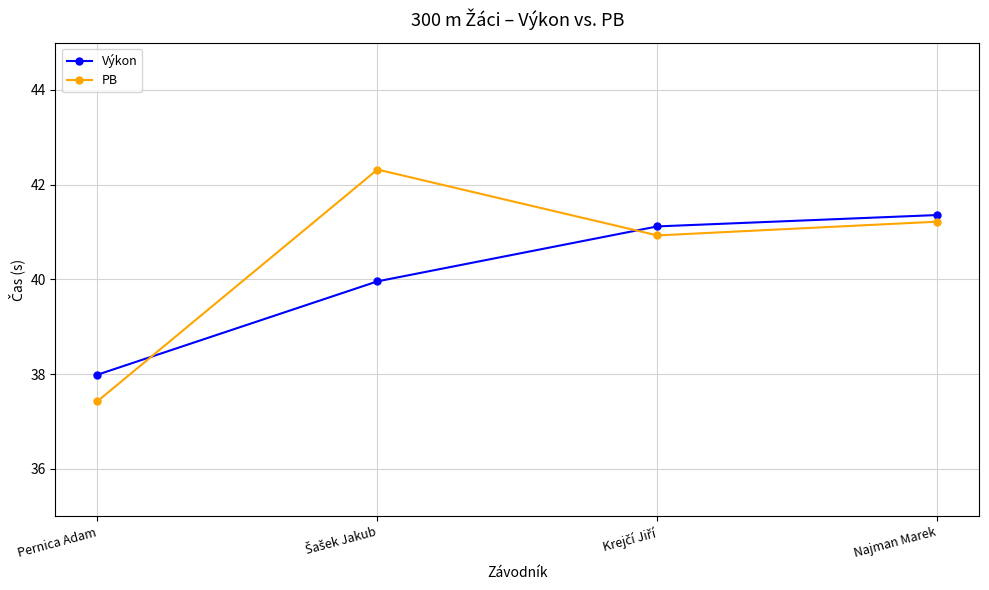

Reading left to right, what are all the values shown in this chart?

Výkon: 38.0	40.0	41.1	41.4
PB: 37.4	42.3	40.9	41.2